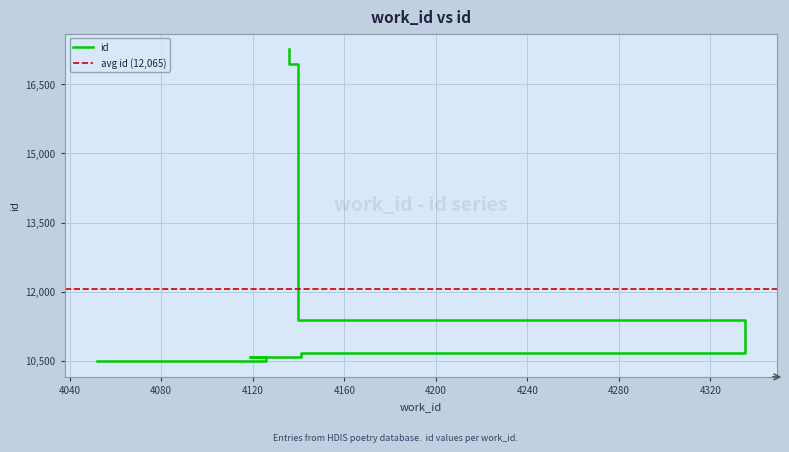

Approximately how many times larger is the value at 4140 compared to 4148?

1.6